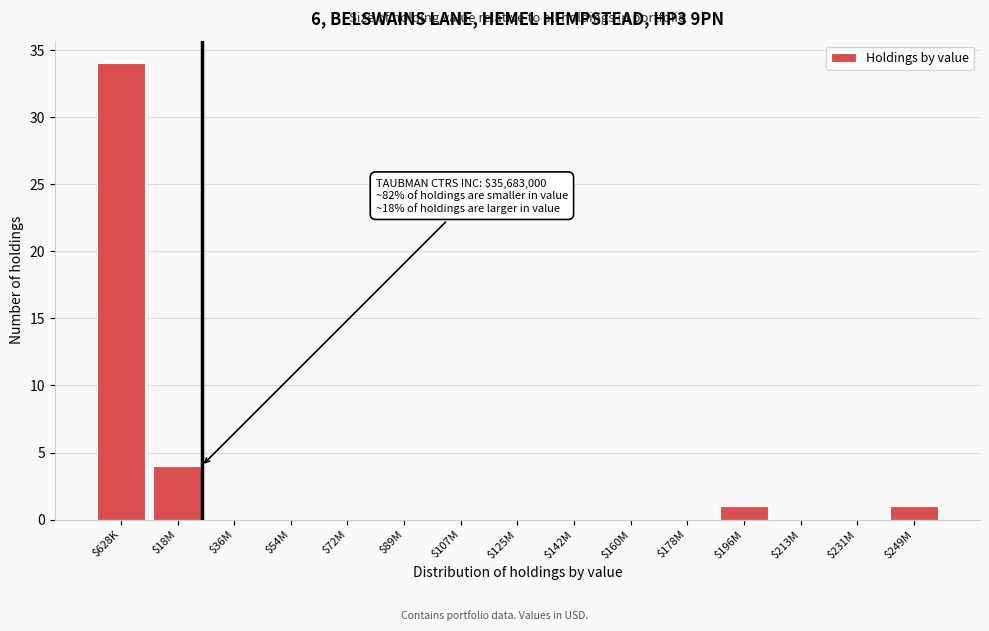

Which label corresponds to the largest value in the chart?

$628K